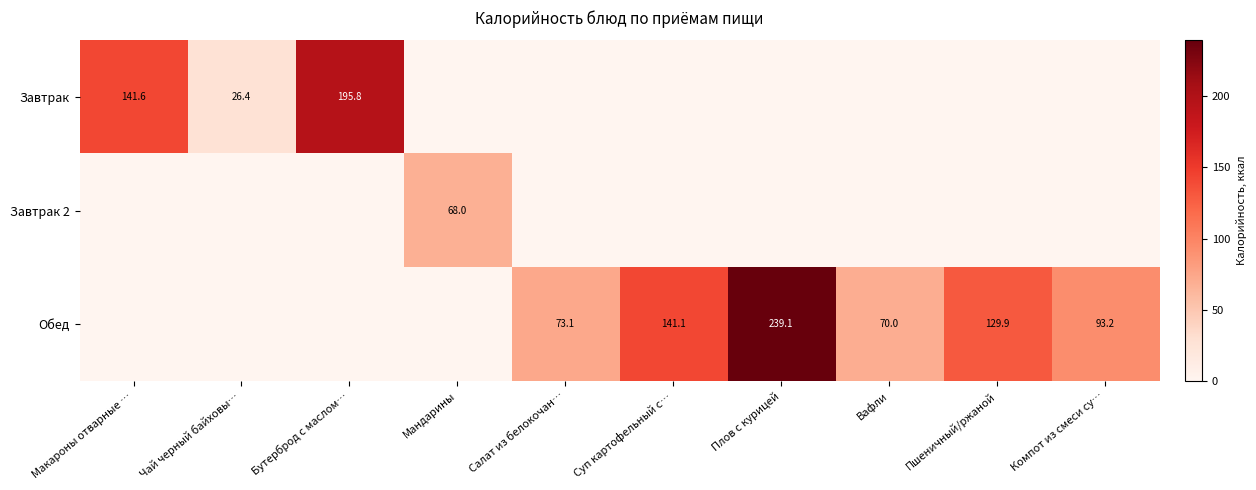

Is it true that Обед equals 32.5 at Салат из белокочан…?

False